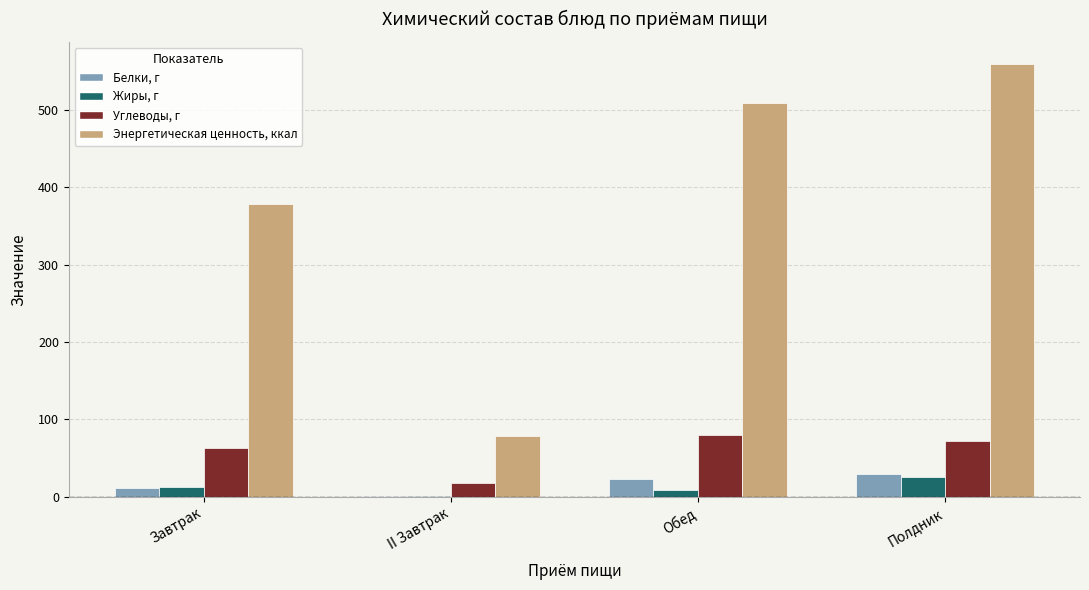

What is the sum of the Белки, г values at Обед and II Завтрак?

23.2